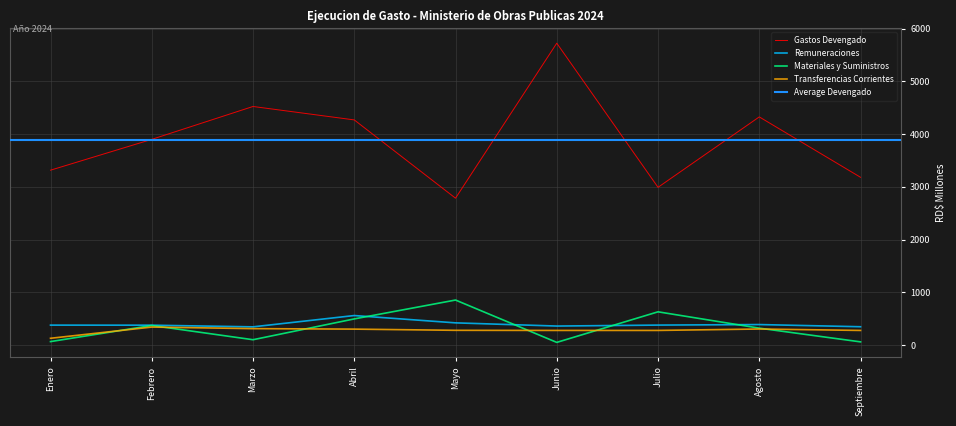

Between Febrero and Agosto, which series saw the biggest shift?

Gastos Devengado